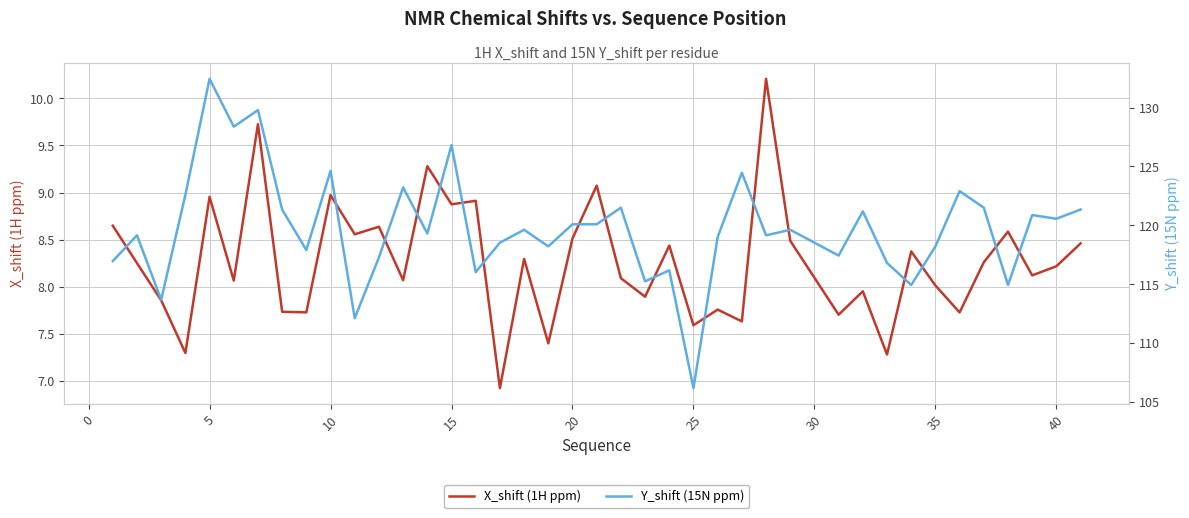

Reading left to right, extract all data points from this chart.

X_shift (1H ppm): 8.6	8.3	7.9	7.3	9.0	8.1	9.7	7.7	7.7	9.0	8.6	8.6	8.1	9.3	8.9	8.9	6.9	8.3	7.4	8.5	9.1	8.1	7.9	8.4	7.6	7.8	7.6	10.2	8.5	7.7	8.0	7.3	8.4	8.0	7.7	8.3	8.6	8.1	8.2	8.5
Y_shift (15N ppm): 117.0	119.2	113.7	122.6	132.4	128.4	129.8	121.3	117.9	124.6	112.1	117.3	123.2	119.3	126.8	116.0	118.5	119.6	118.2	120.1	120.1	121.5	115.2	116.2	106.2	119.0	124.5	119.2	119.6	117.4	121.2	116.8	114.9	118.2	122.9	121.5	114.9	120.9	120.6	121.3